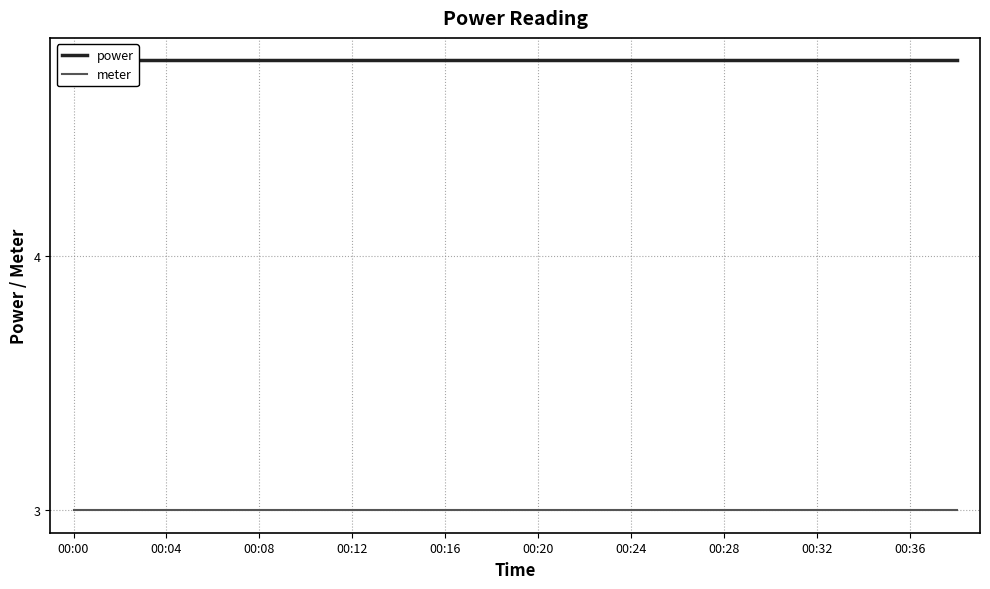

List the series in order of their peak value, lowest first.

meter, power